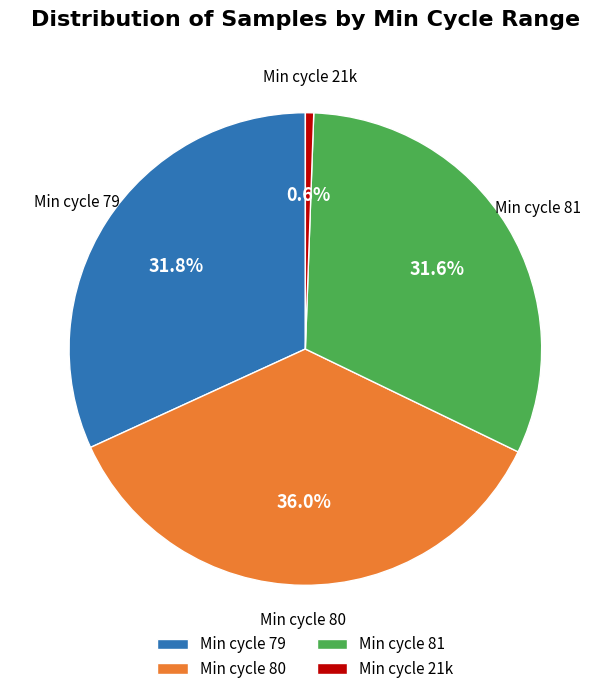

To the nearest percent, what is the average slice percentage?

25%